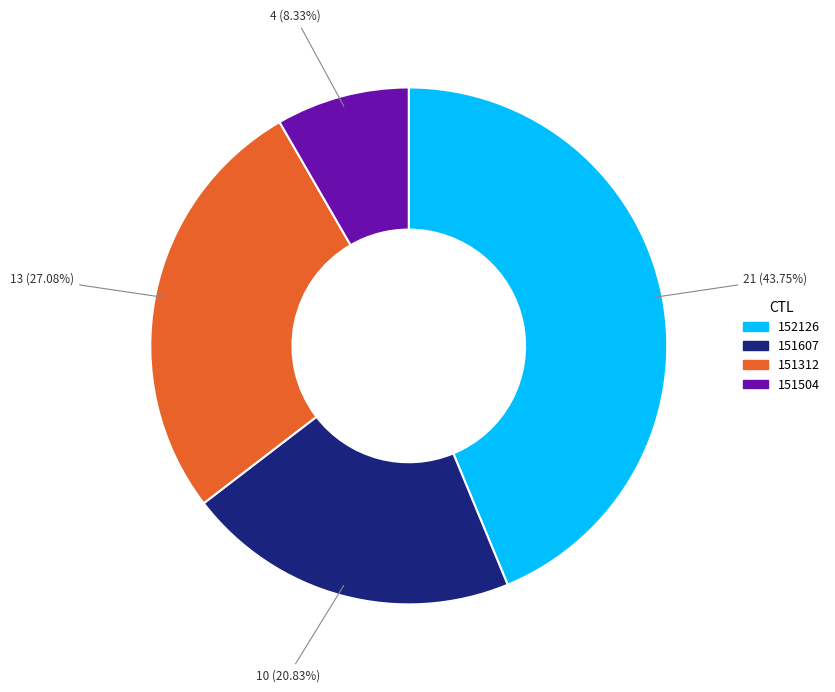

What is the largest slice in the pie chart?

152126